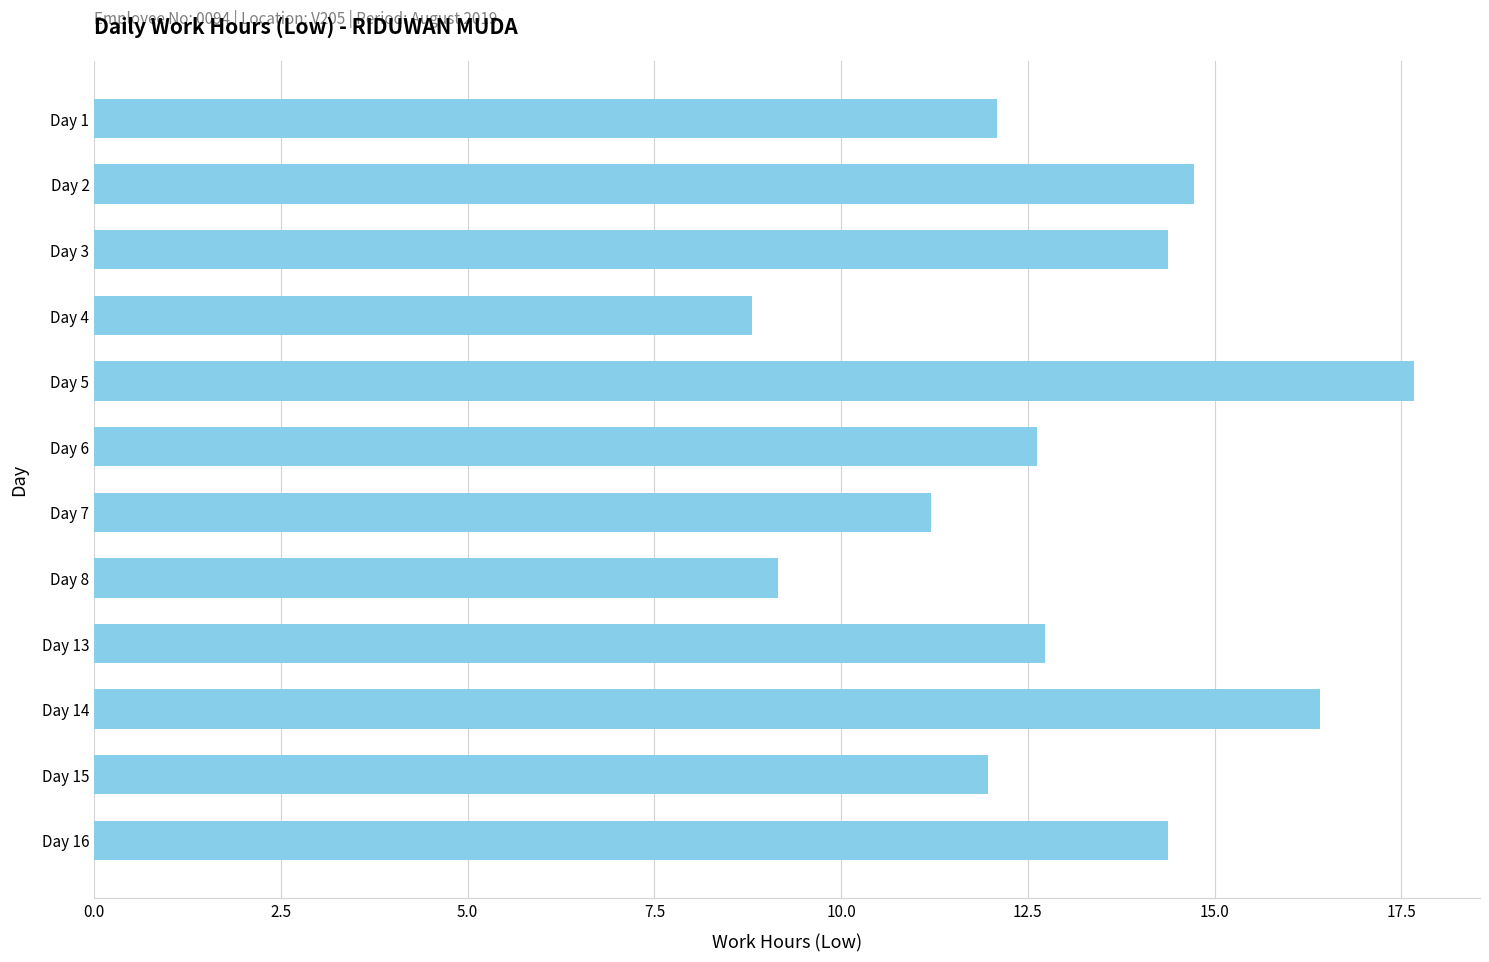

What is the difference between the values at Day 5 and Day 2?

2.9